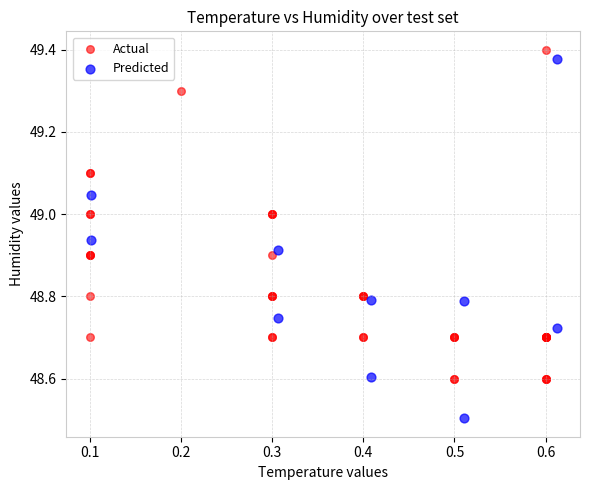

Which series reaches the minimum Y coordinate?

Predicted